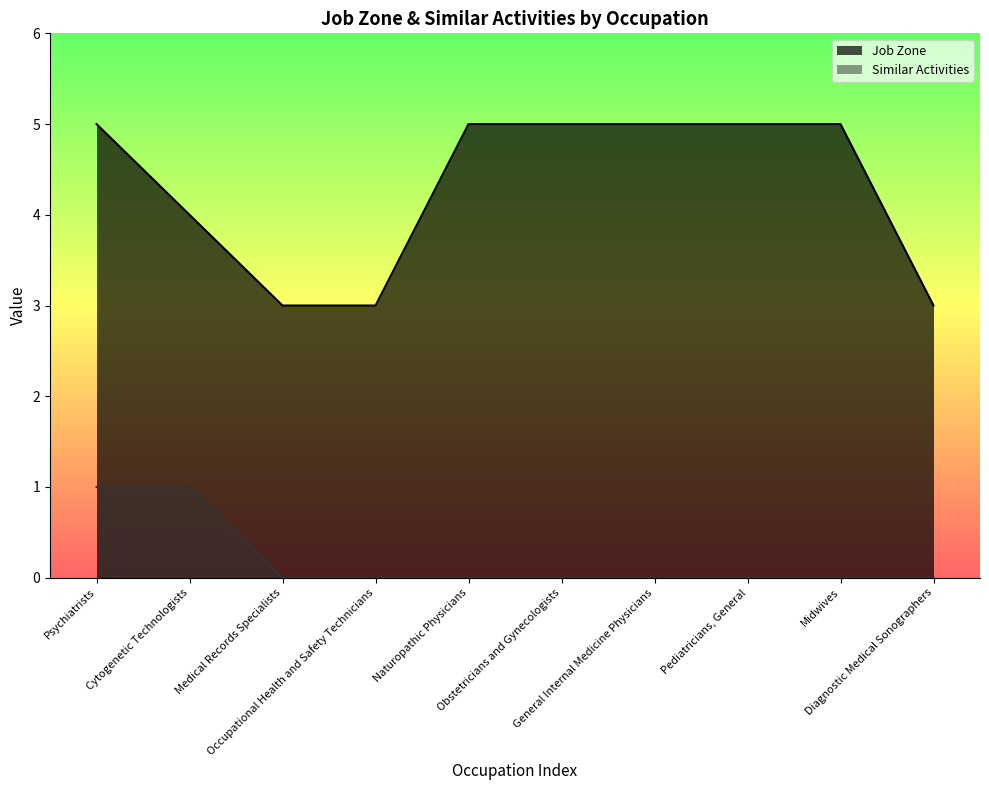

What is the difference between the highest and lowest values at Midwives?

5